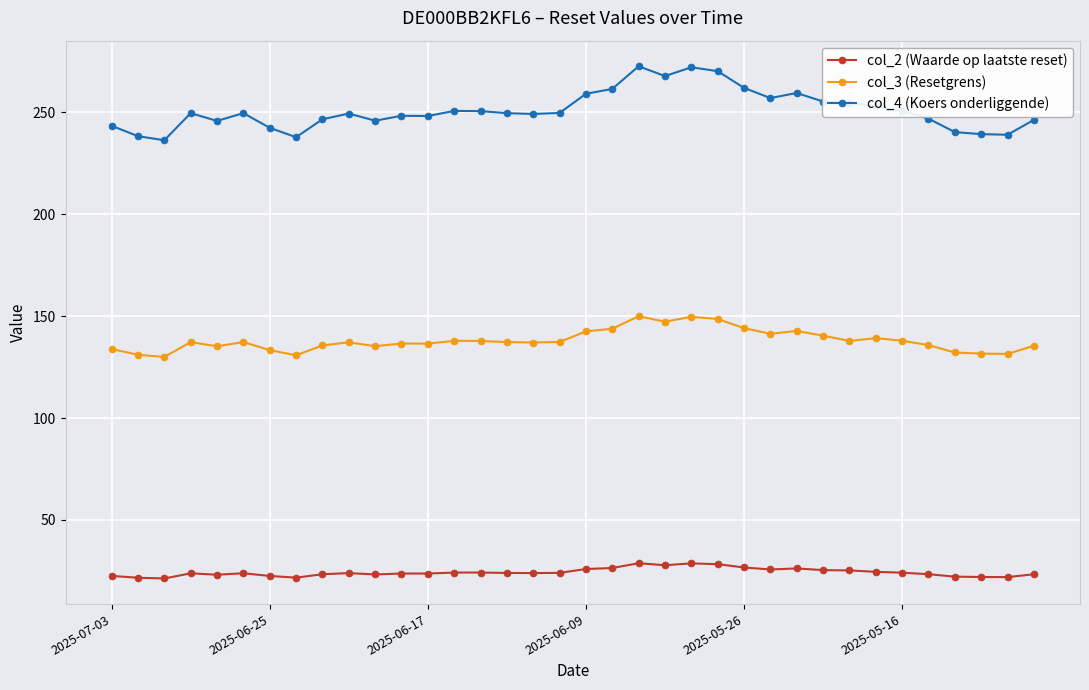

At how many categories does at least one series exceed 222?

36